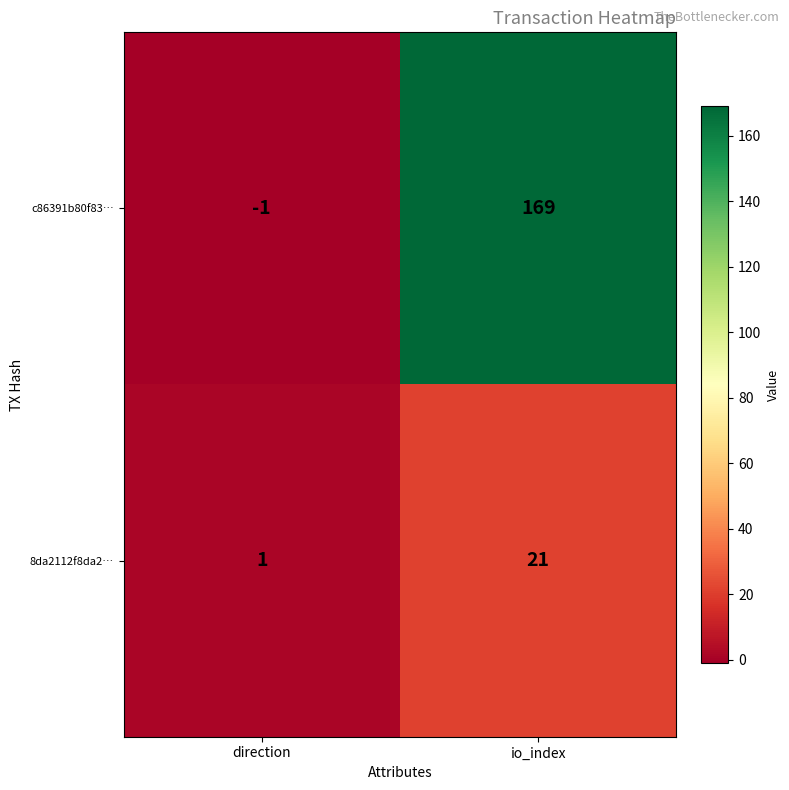

Reading left to right, what are all the values shown in this chart?

c86391b80f83…: -1	169
8da2112f8da2…: 1	21